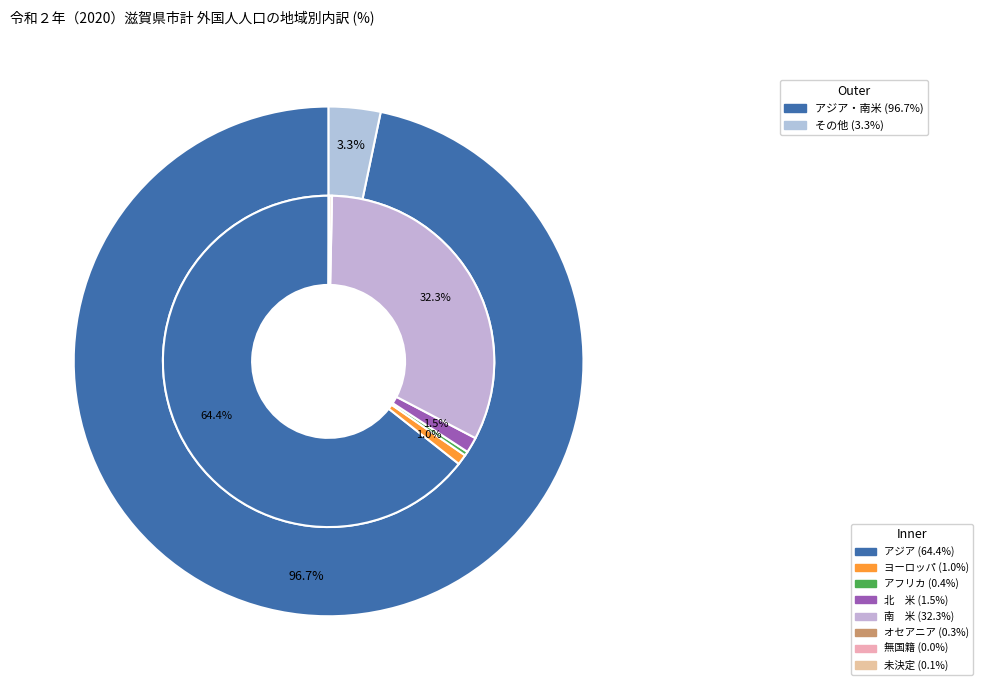

What is the largest slice in the pie chart?

アジア